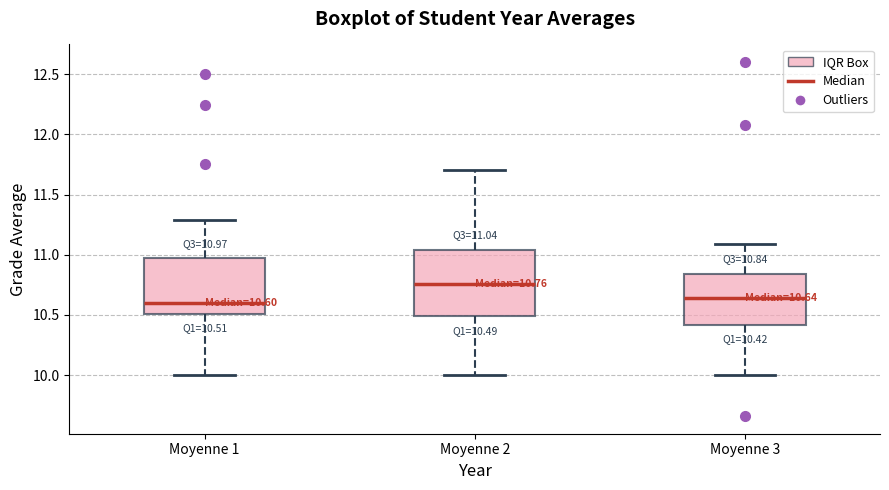

Which box has the highest median line?

Moyenne 2